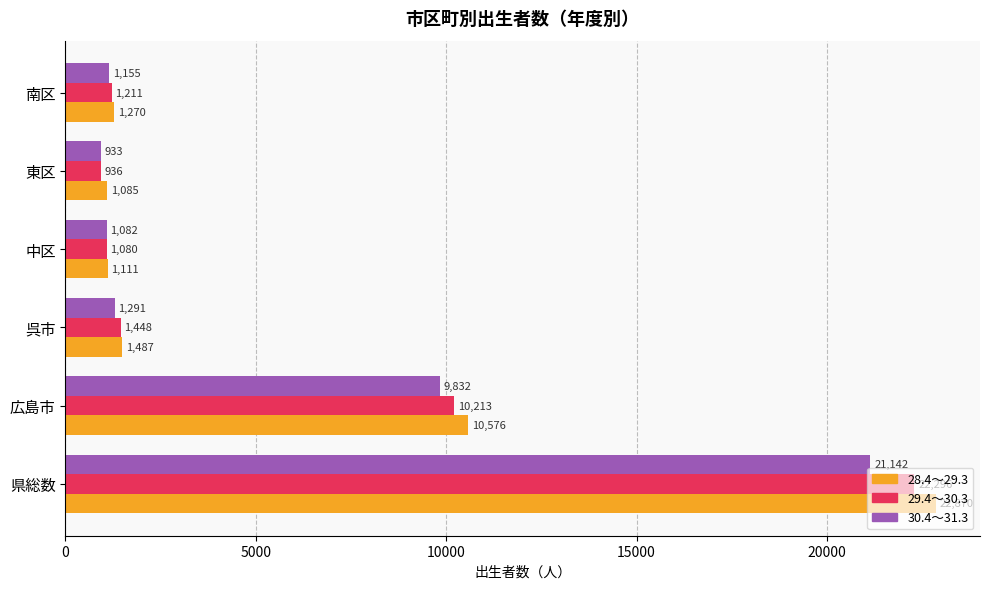

Which series has the largest total across all categories?

28.4～29.3